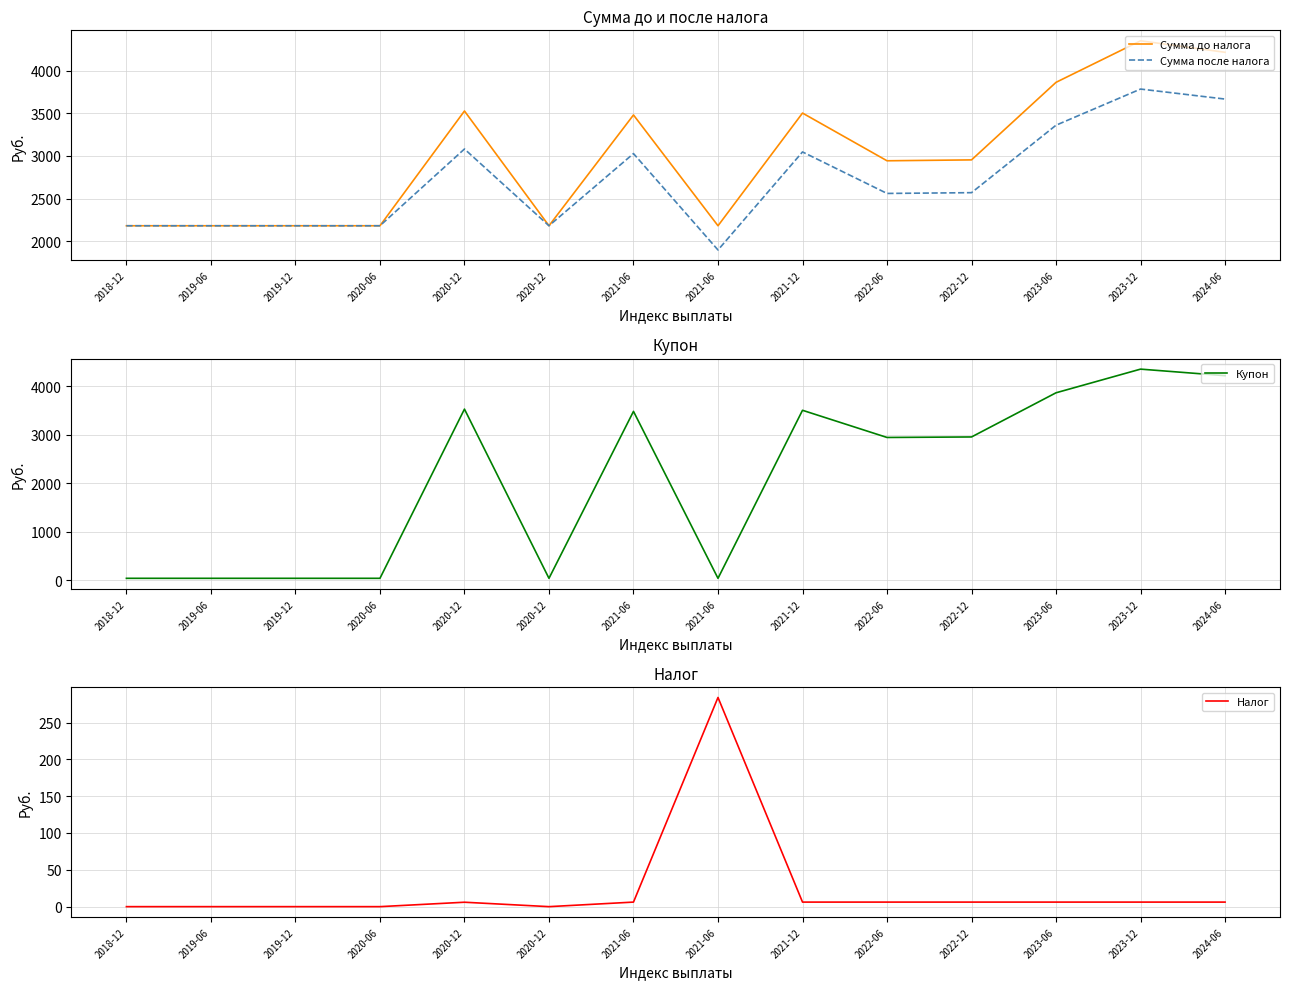

Which series has the largest total across all categories?

Сумма до налога